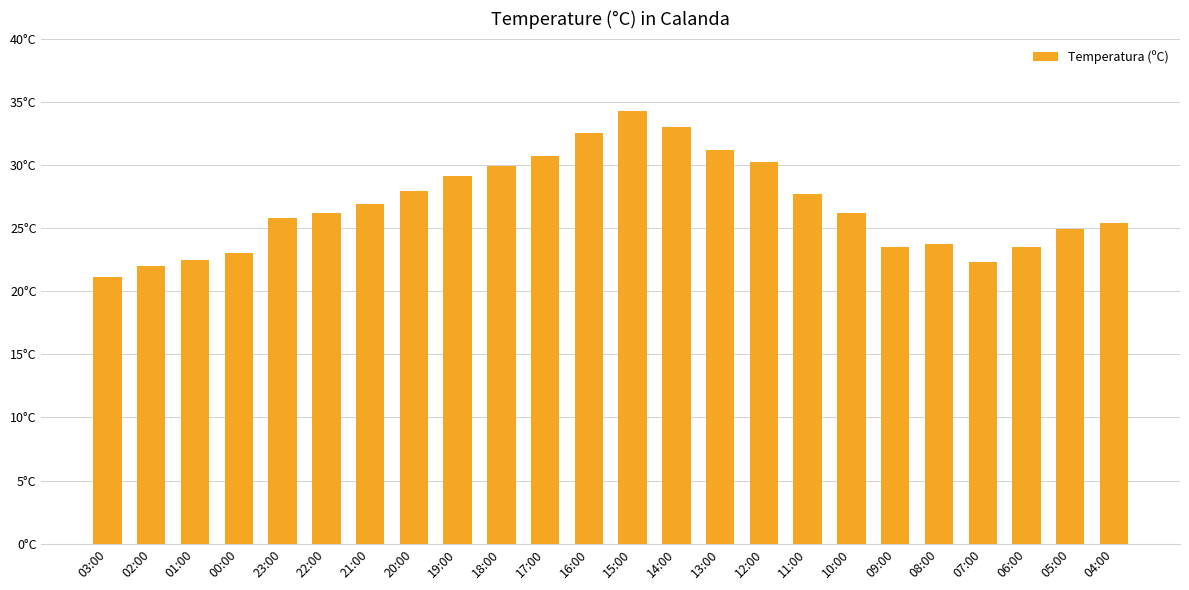

List the labels in order of value, largest first.

15:00, 14:00, 16:00, 13:00, 17:00, 12:00, 18:00, 19:00, 20:00, 11:00, 21:00, 22:00, 10:00, 23:00, 04:00, 05:00, 08:00, 09:00, 06:00, 00:00, 01:00, 07:00, 02:00, 03:00